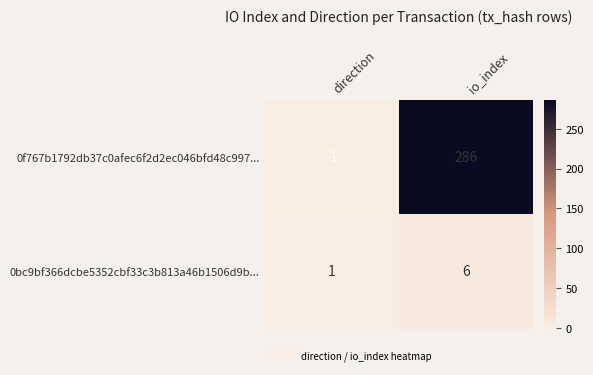

At which label does 0bc9bf366dcbe5352cbf33c3b813a46b1506d9b... reach its minimum?

direction